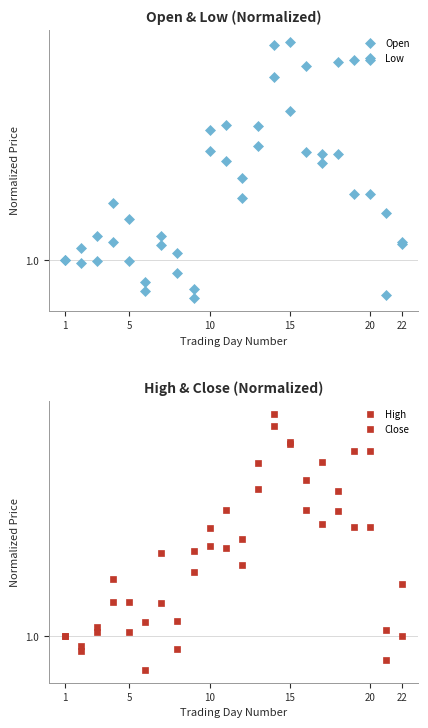

Reading left to right, extract all data points from this chart.

Open: 1.0	1.0	1.0	1.0	1.0	1.0	1.0	1.0	1.0	1.0	1.0	1.0	1.0	1.0	1.0	1.0	1.0	1.0	1.0	1.0	1.0	1.0
Low: 1.0	1.0	1.0	1.0	1.0	1.0	1.0	1.0	1.0	1.0	1.0	1.0	1.0	1.0	1.0	1.0	1.0	1.0	1.0	1.0	1.0	1.0
High: 1.0	1.0	1.0	1.0	1.0	1.0	1.0	1.0	1.0	1.0	1.0	1.0	1.0	1.0	1.0	1.0	1.0	1.0	1.0	1.0	1.0	1.0
Close: 1.0	1.0	1.0	1.0	1.0	1.0	1.0	1.0	1.0	1.0	1.0	1.0	1.0	1.0	1.0	1.0	1.0	1.0	1.0	1.0	1.0	1.0